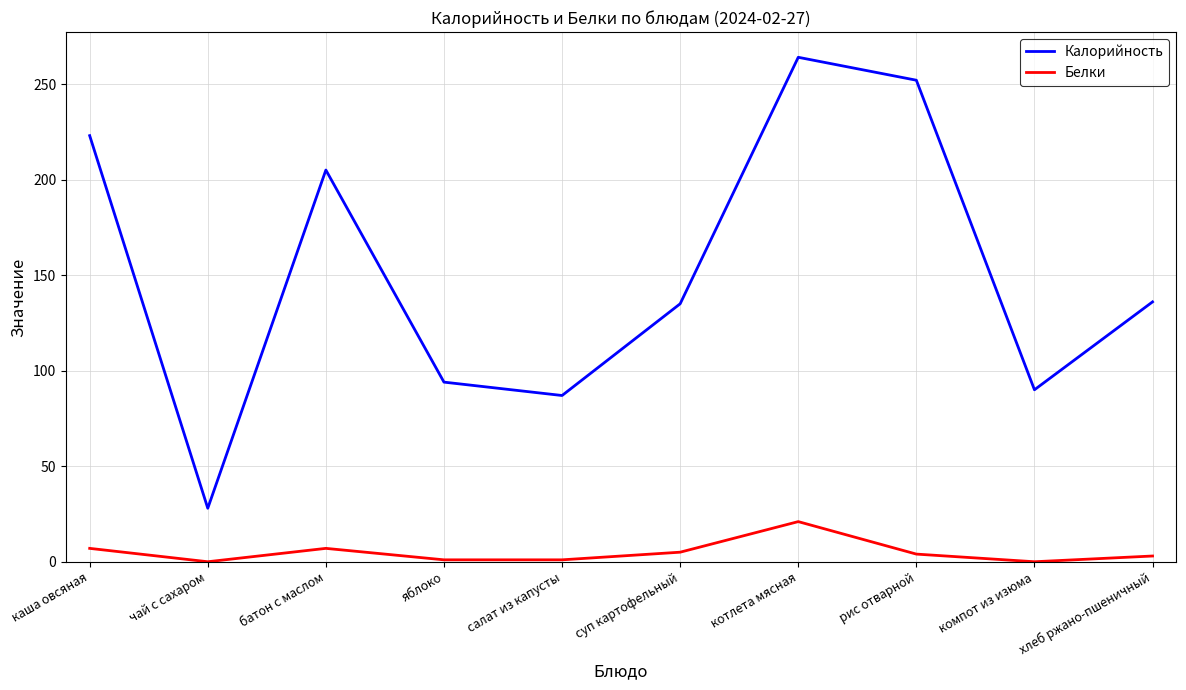

What is the sum of all Белки values?

49